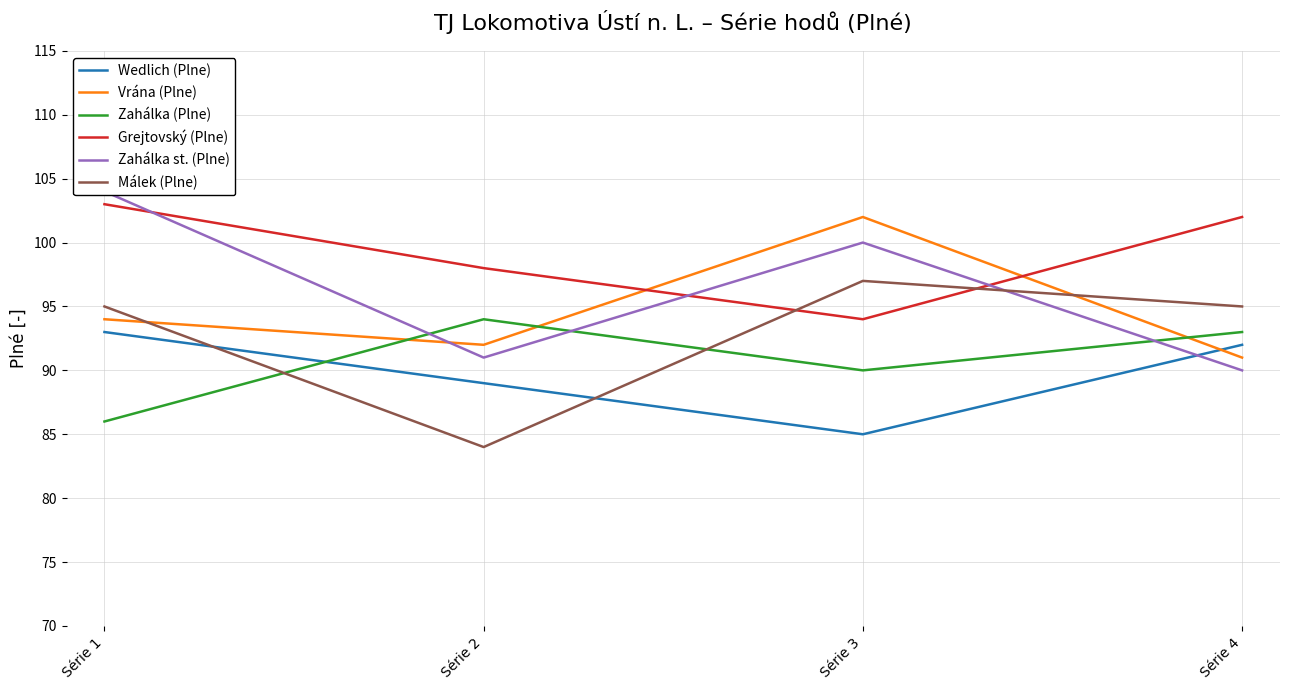

Which series has the largest total across all categories?

Grejtovský (Plne)